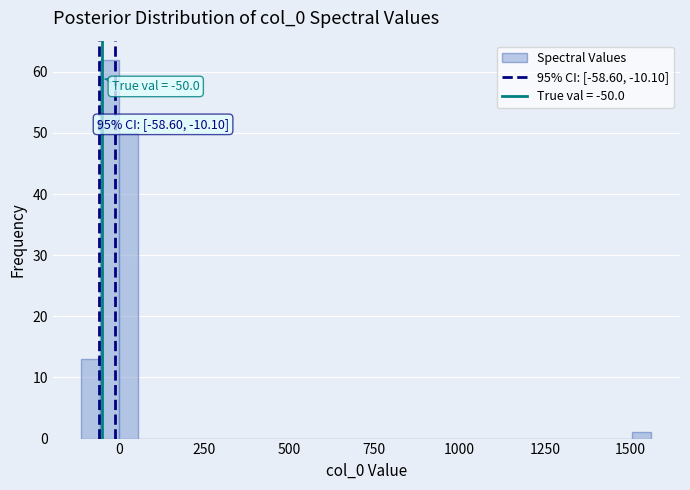

Around what value on the x-axis is the tallest bar? Give the approximate position of its centre, as read against the axis.

-50